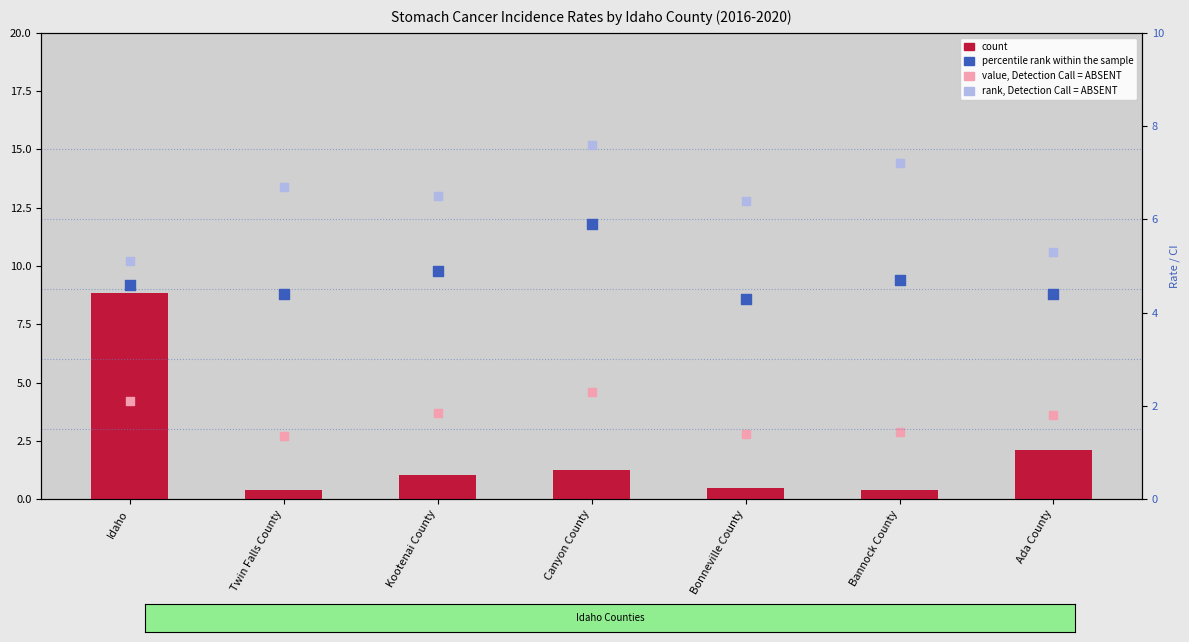

Which series contains the lowest Y value?

count